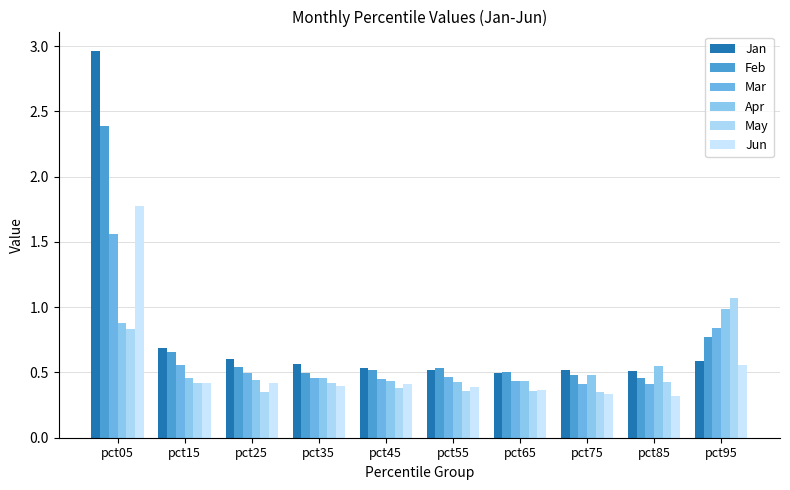

Does the chart contain stacked bars?

No